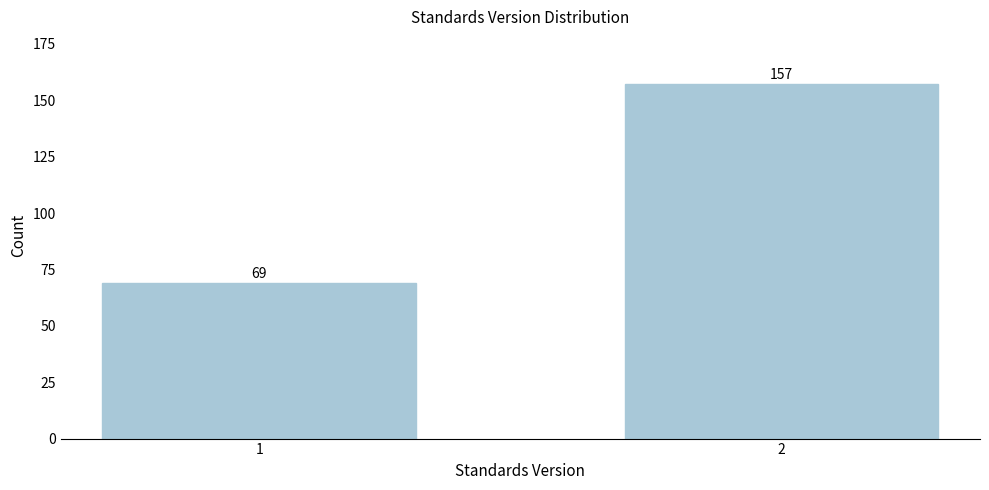

Reading left to right, list all the values displayed in this chart.

69	157